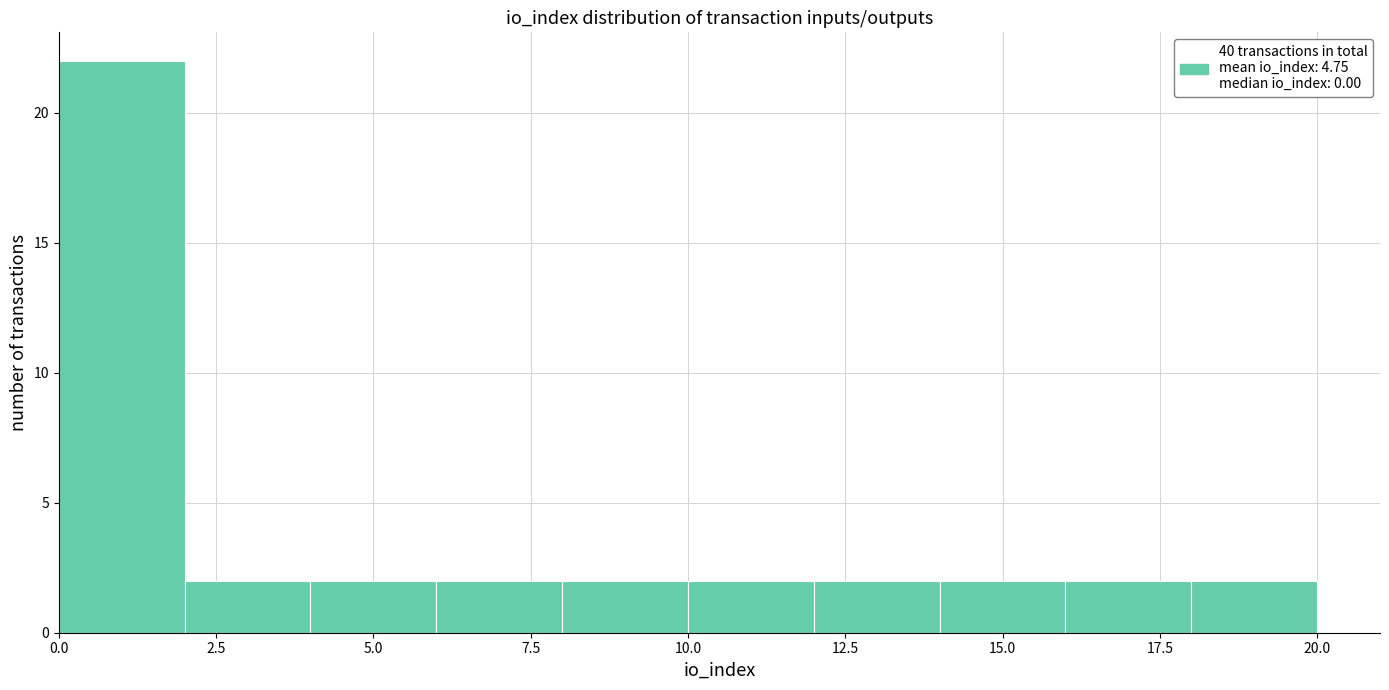

Reading left to right, transcribe this chart: for each bar, give the range it covers on the x-axis and its height. The values are not printed on the chart, so give them approximately, as read against the axis.

0 to 2: 22
2 to 4: 2
4 to 6: 2
6 to 8: 2
8 to 10: 2
10 to 12: 2
12 to 14: 2
14 to 16: 2
16 to 18: 2
18 to 20: 2